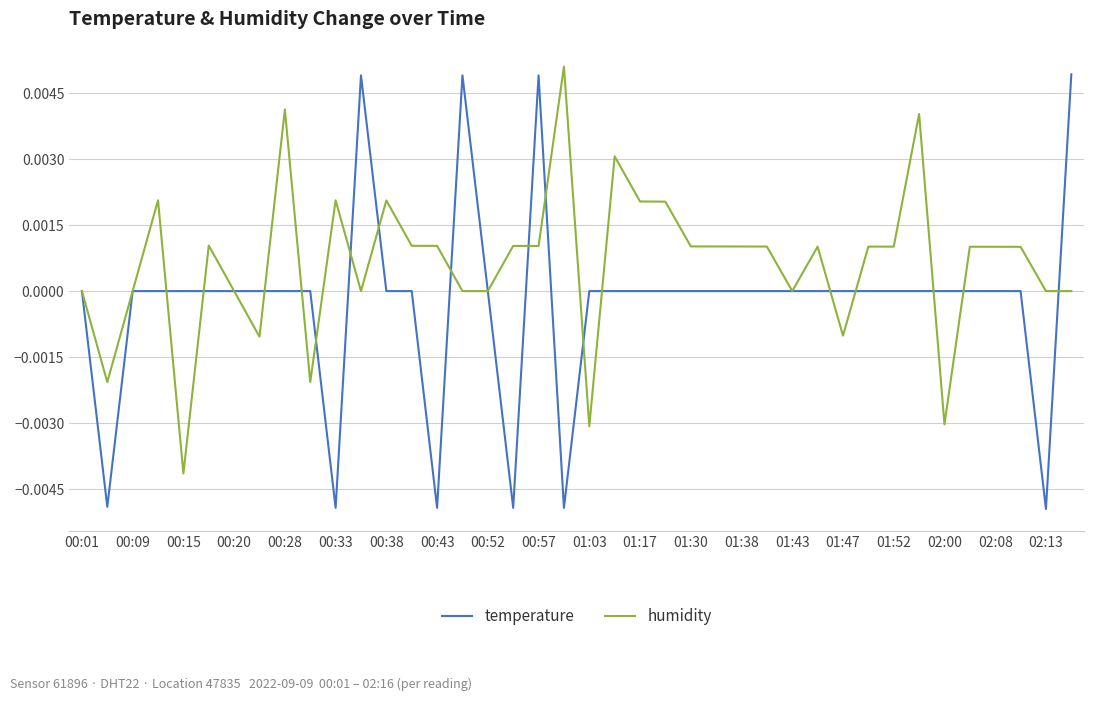

Rank the series by their average value, from highest to lowest.

humidity, temperature